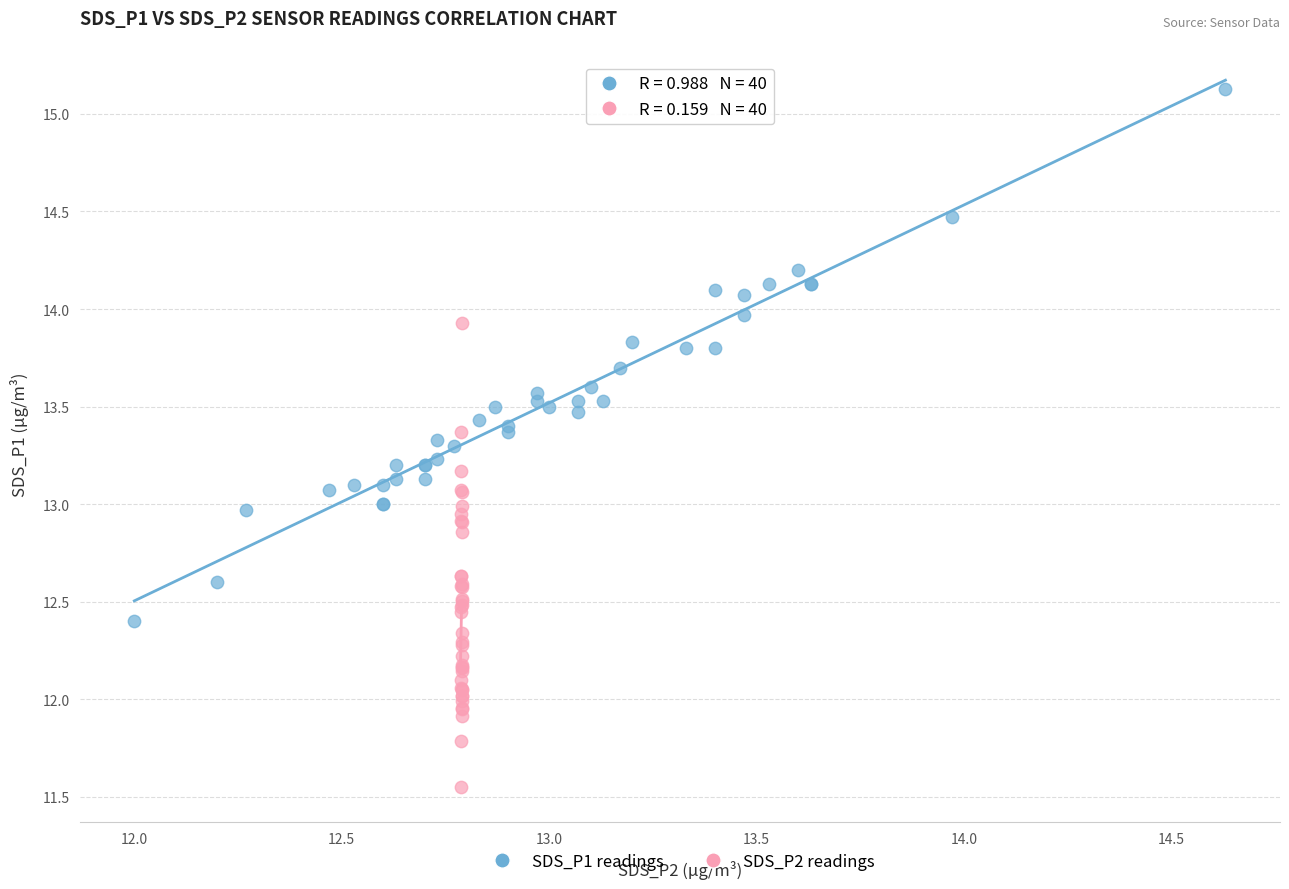

Which series contains the lowest Y value?

SDS_P2 readings